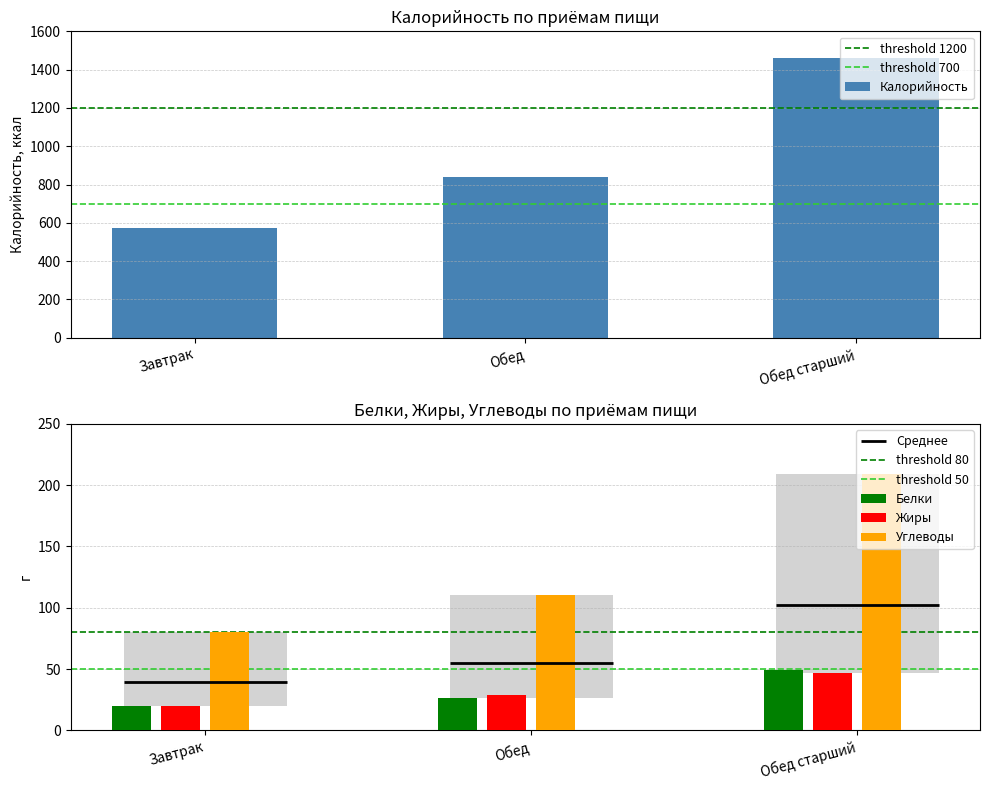

How many data points in Калорийность are less than 838?

1